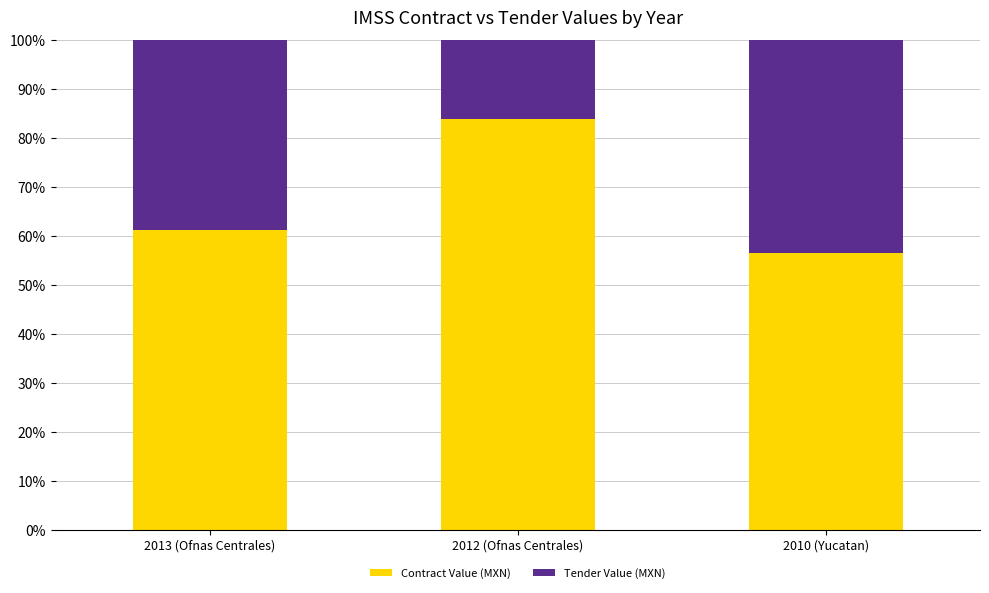

What is the minimum value for Contract Value (MXN)?

56.5